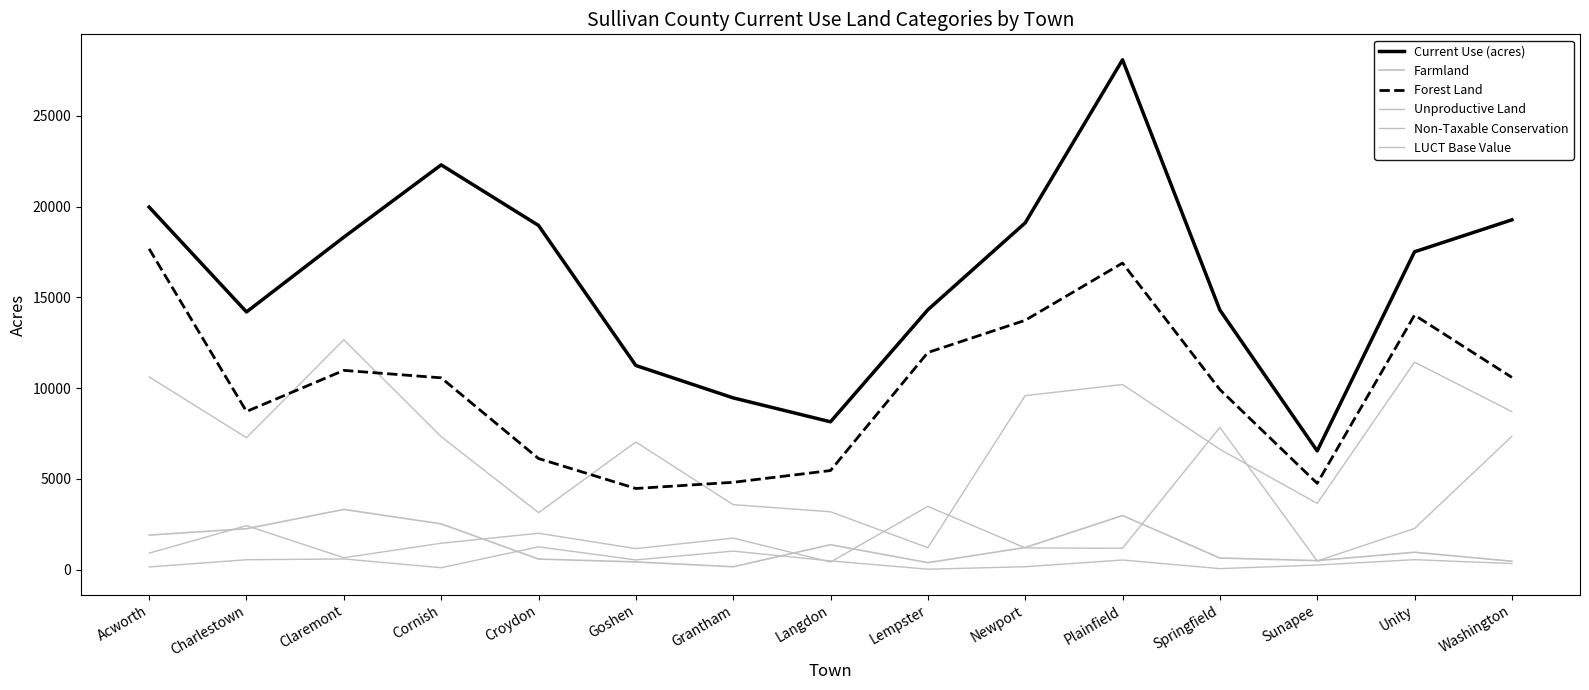

What are all the series names shown in the legend?

Current Use (acres), Farmland, Forest Land, Unproductive Land, Non-Taxable Conservation, LUCT Base Value